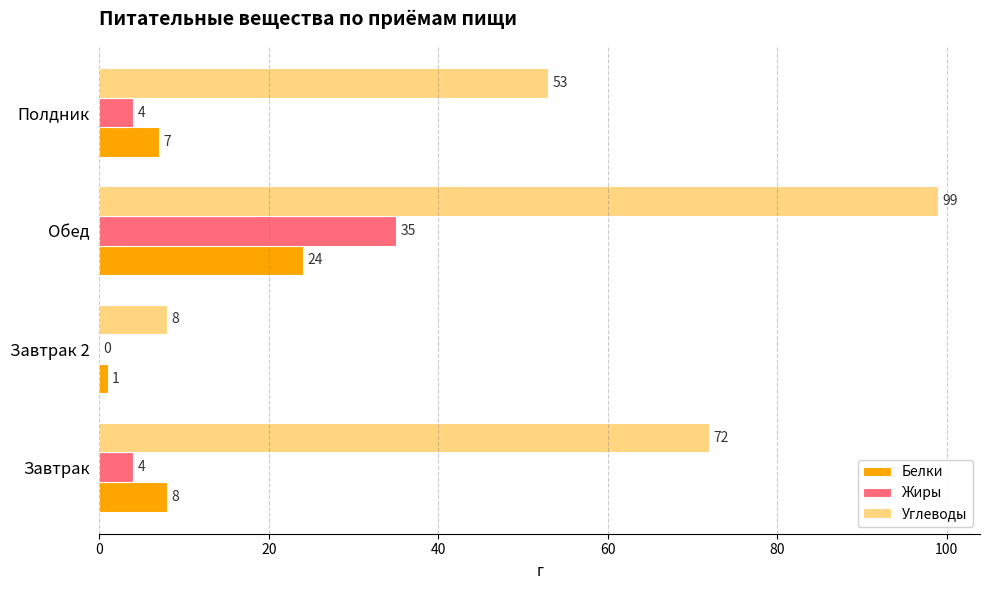

Which series has the largest total across all categories?

Углеводы